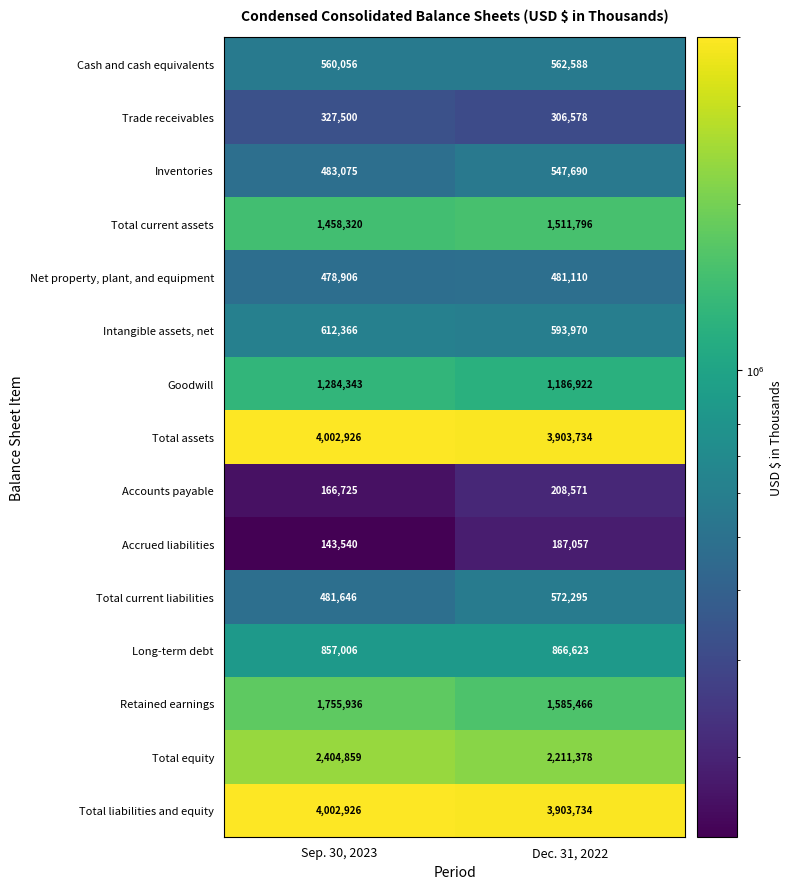

Which category has the lowest value in the Total equity series?

Dec. 31, 2022